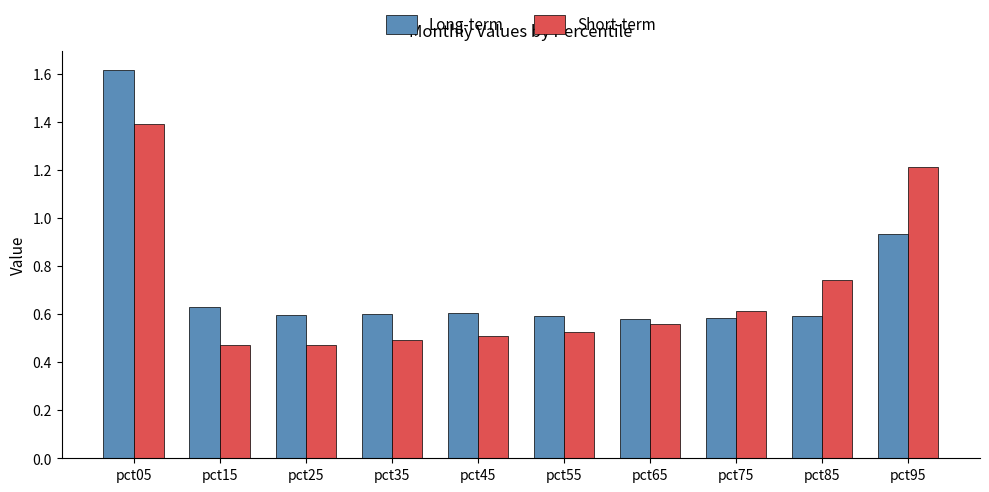

What is the total value across all series at pct65?

1.1